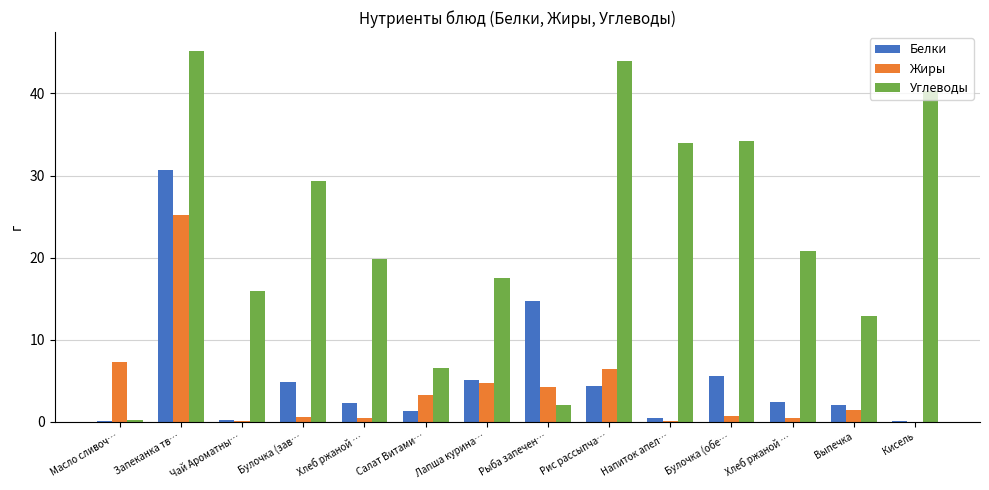

What is the label of the 11th bar from the left?

Булочка (обе…